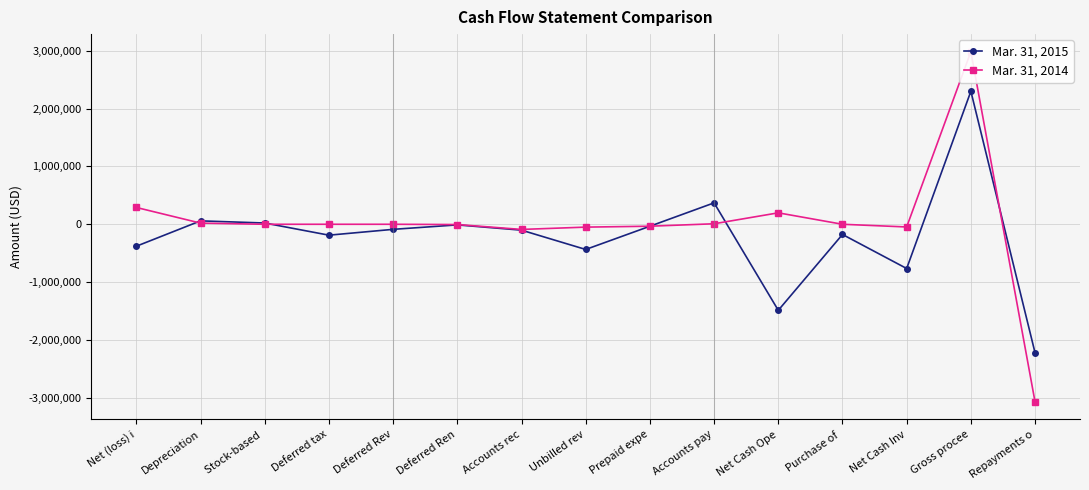

True or false: Mar. 31, 2014 and Mar. 31, 2015 cross at least once.

True